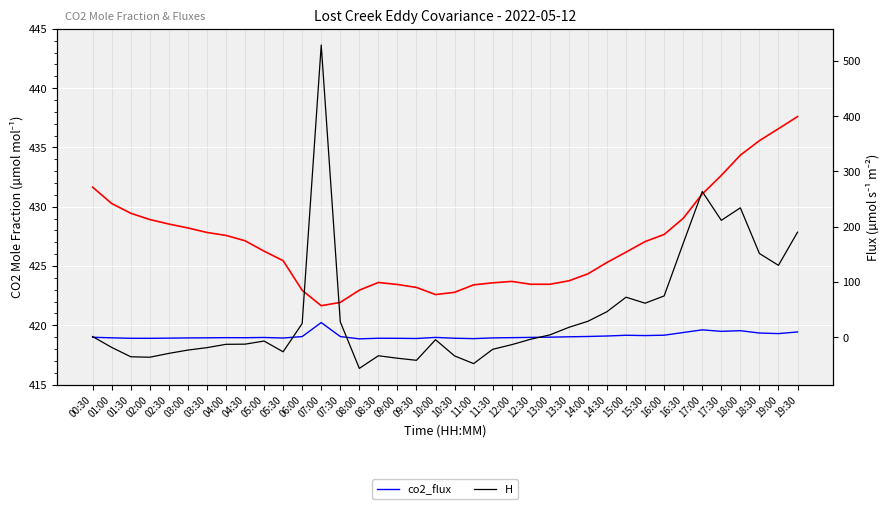

Reading left to right, transcribe all the data shown in this chart.

co2_mole_fraction: 00:30=431.6	01:00=430.3	01:30=429.4	02:00=428.9	02:30=428.5	03:00=428.2	03:30=427.8	04:00=427.6	04:30=427.1	05:00=426.2	05:30=425.4	06:00=422.9	07:00=421.6	07:30=421.9	08:00=423.0	08:30=423.6	09:00=423.4	09:30=423.2	10:00=422.6	10:30=422.8	11:00=423.4	11:30=423.6	12:00=423.7	12:30=423.5	13:00=423.5	13:30=423.8	14:00=424.3	14:30=425.3	15:00=426.2	15:30=427.1	16:00=427.7	16:30=429.0	17:00=431.1	17:30=432.6	18:00=434.4	18:30=435.6	19:00=436.6	19:30=437.6
co2_flux: 00:30=0.0	01:00=-1.0	01:30=-1.8	02:00=-1.9	02:30=-1.5	03:00=-1.2	03:30=-1.0	04:00=-0.7	04:30=-0.8	05:00=-0.3	05:30=-1.3	06:00=1.3	07:00=26.6	07:30=1.3	08:00=-2.9	08:30=-1.7	09:00=-1.9	09:30=-2.2	10:00=-0.2	10:30=-1.7	11:00=-2.4	11:30=-1.1	12:00=-0.7	12:30=-0.2	13:00=0.2	13:30=0.9	14:00=1.5	14:30=2.3	15:00=3.7	15:30=3.1	16:00=3.8	16:30=8.6	17:00=13.4	17:30=10.7	18:00=11.9	18:30=7.7	19:00=6.7	19:30=9.6
H: 00:30=1.3	01:00=-18.3	01:30=-35.2	02:00=-36.1	02:30=-29.1	03:00=-23.2	03:30=-18.7	04:00=-12.7	04:30=-12.4	05:00=-6.8	05:30=-26.2	06:00=24.9	07:00=528.4	07:30=28.0	08:00=-56.2	08:30=-33.4	09:00=-37.9	09:30=-41.6	10:00=-4.4	10:30=-33.7	11:00=-47.6	11:30=-21.7	12:00=-13.3	12:30=-3.5	13:00=4.3	13:30=18.0	14:00=29.0	14:30=46.3	15:00=72.5	15:30=61.6	16:00=74.8	16:30=169.8	17:00=263.5	17:30=211.5	18:00=234.1	18:30=151.5	19:00=130.1	19:30=190.0